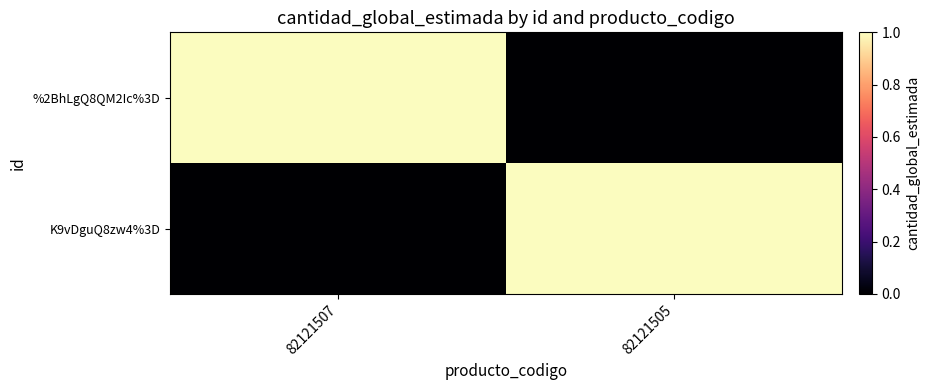

What is the greatest value displayed?

1